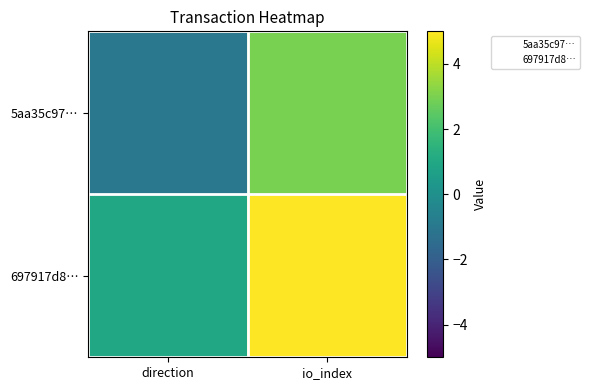

At how many categories does at least one series exceed 1?

1